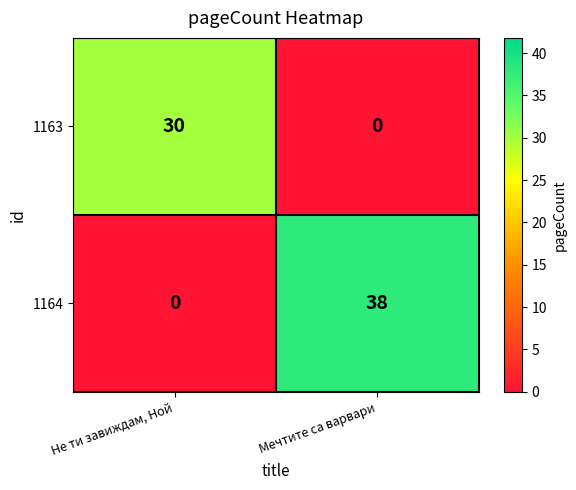

True or false: 1164 has a value of 66 at Мечтите са варвари.

False